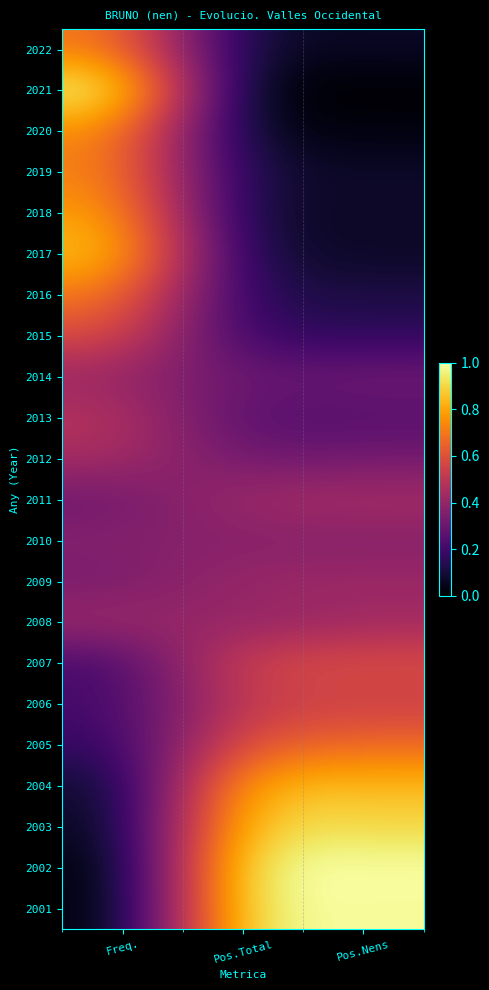

Which label corresponds to the largest value in the chart?

Freq.